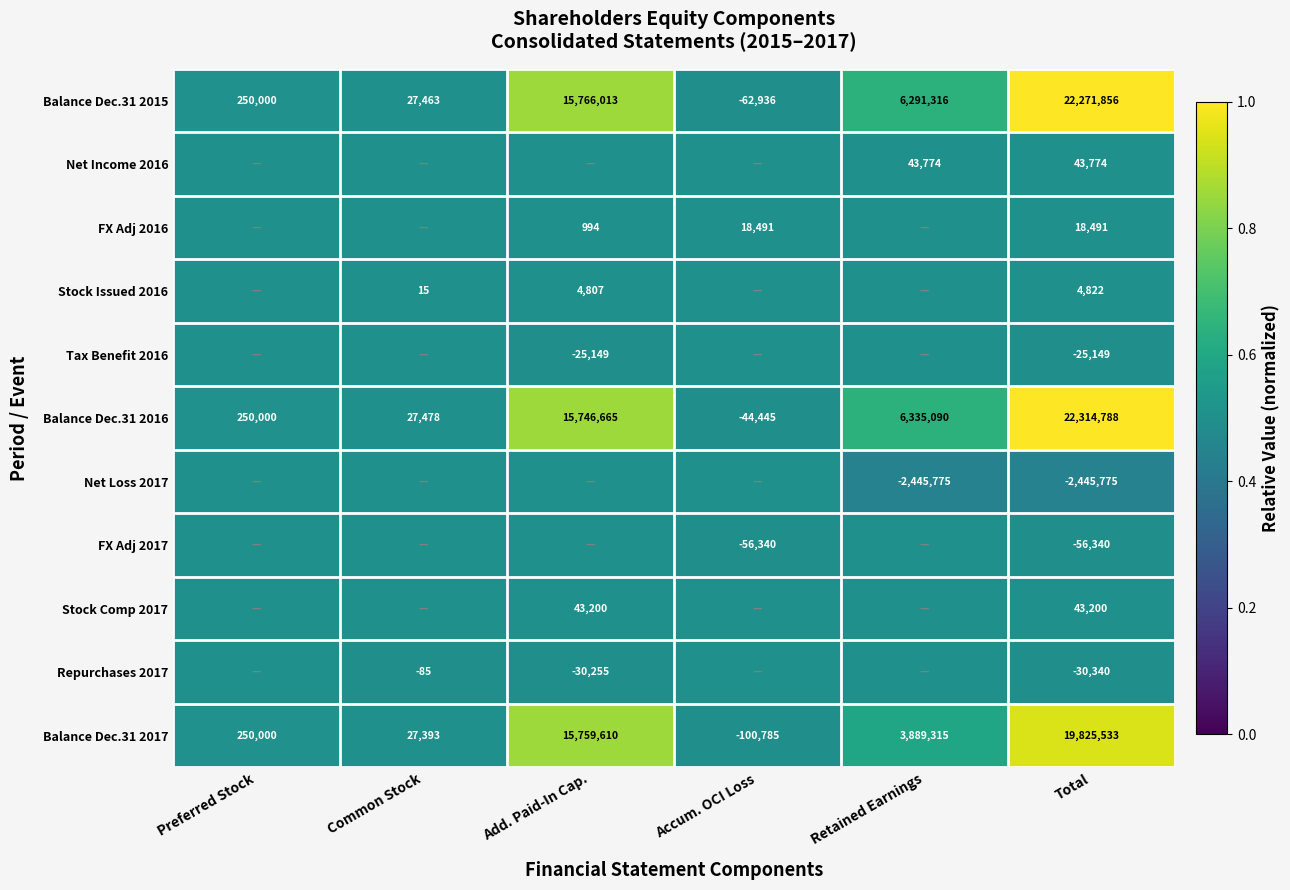

At which label is Balance Dec.31 2015 closest to 11104460?

Add. Paid-In Cap.